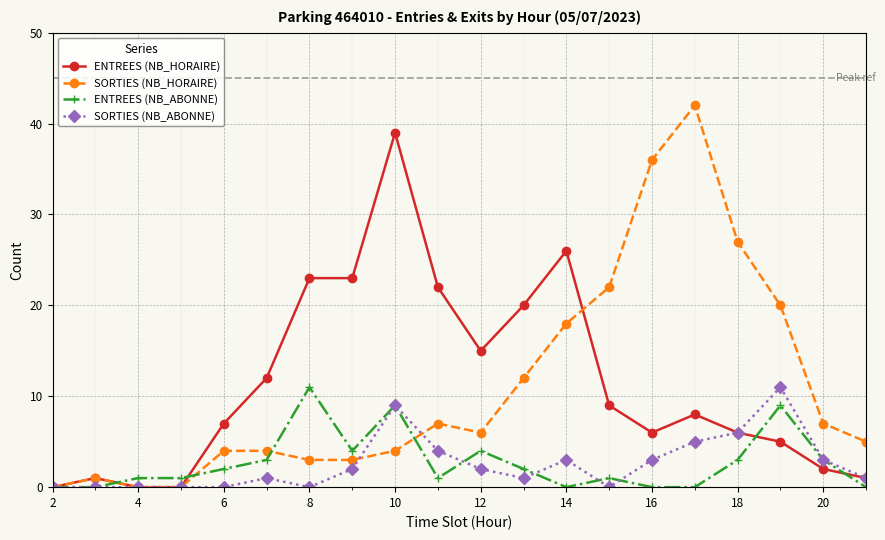

True or false: SORTIES (NB_ABONNE) has more than 1 points higher than both neighbors.

True